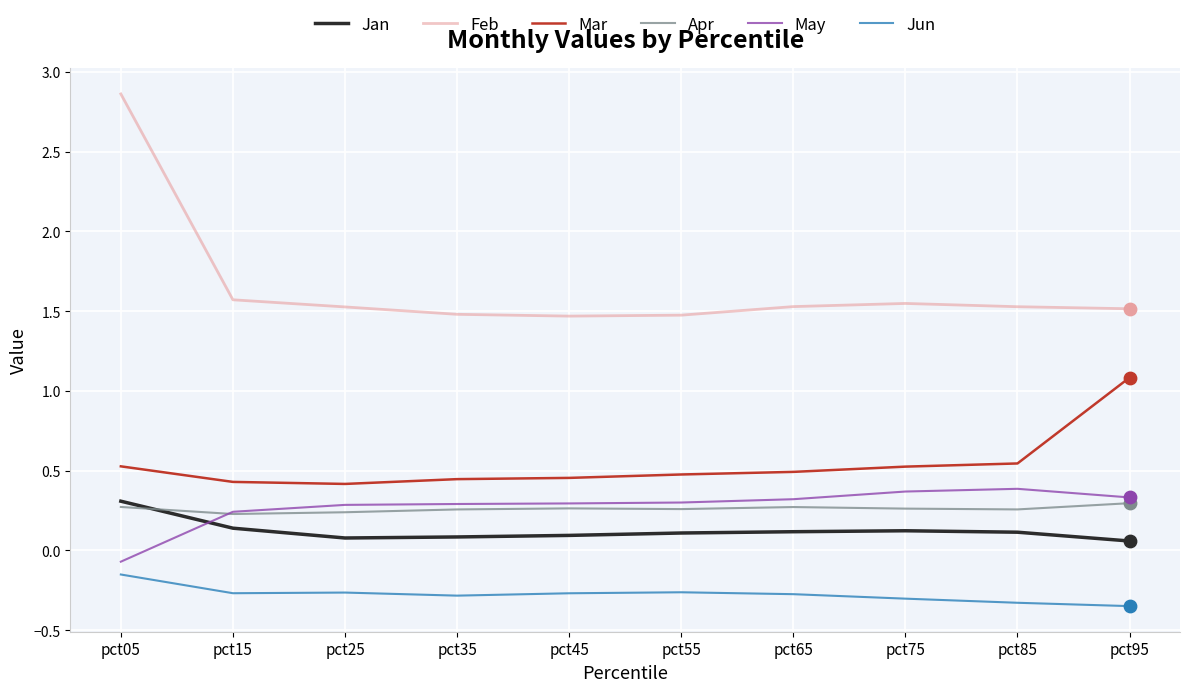

What is the total value across all series at pct05?

3.7